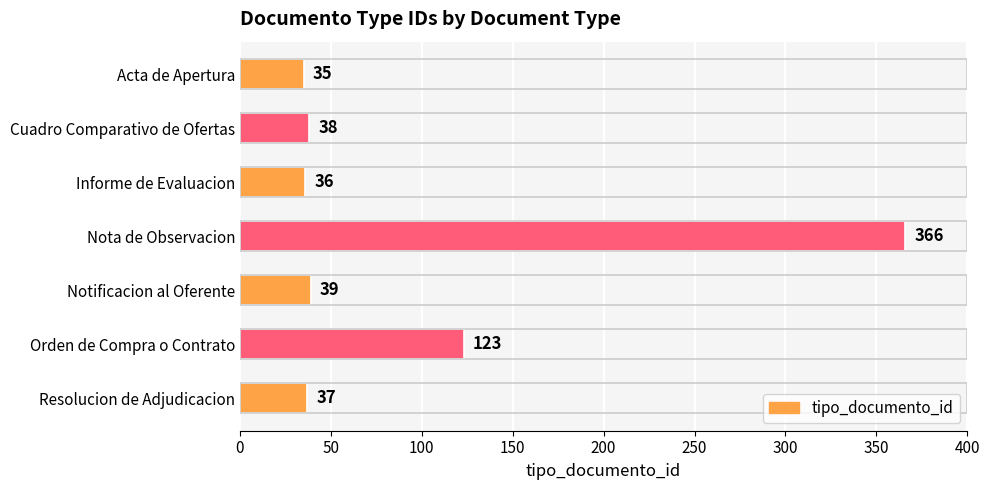

What is the greatest value displayed?

366